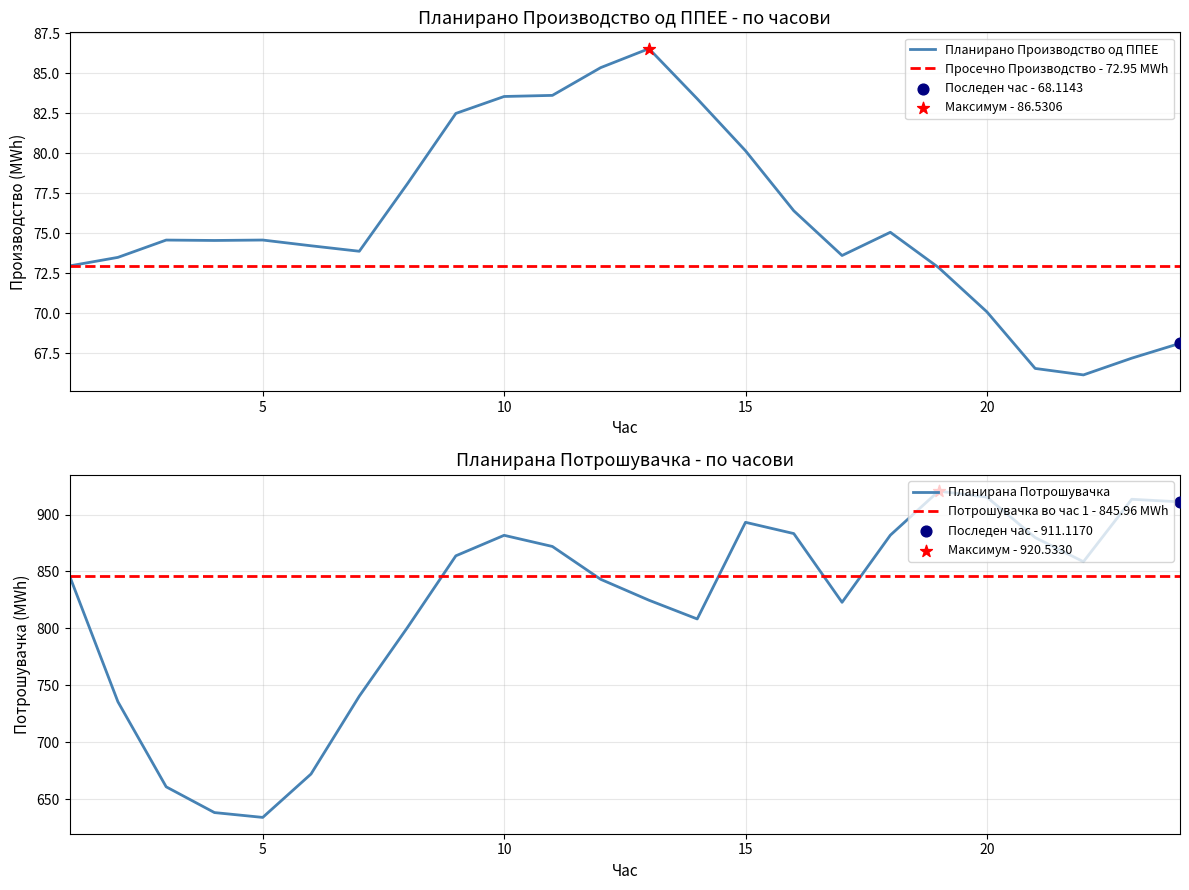

Which series has the widest spread of Y values?

Планирана Потрошувачка